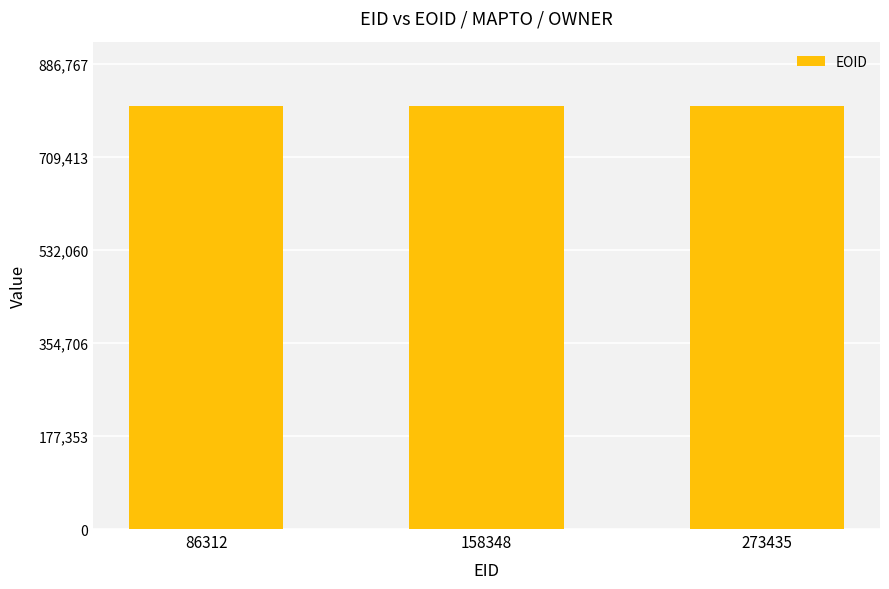

What is the minimum value shown in the chart?

806149